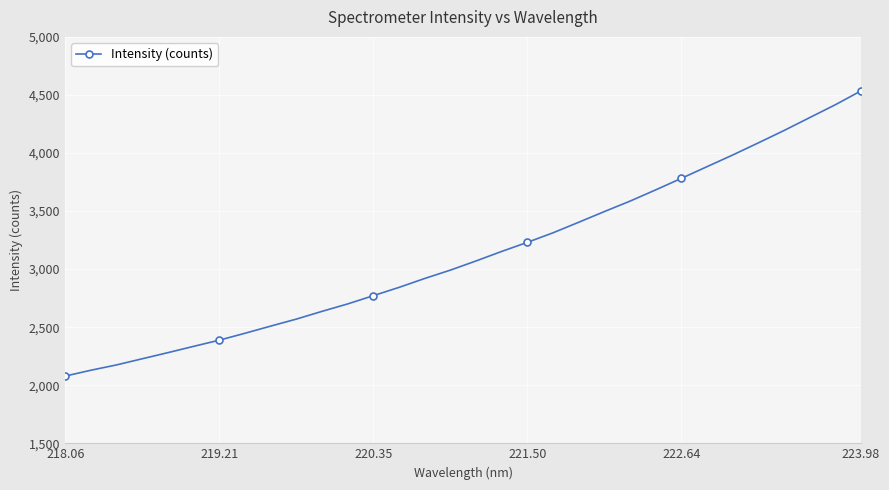

What is the maximum value shown in the chart?

4534.5